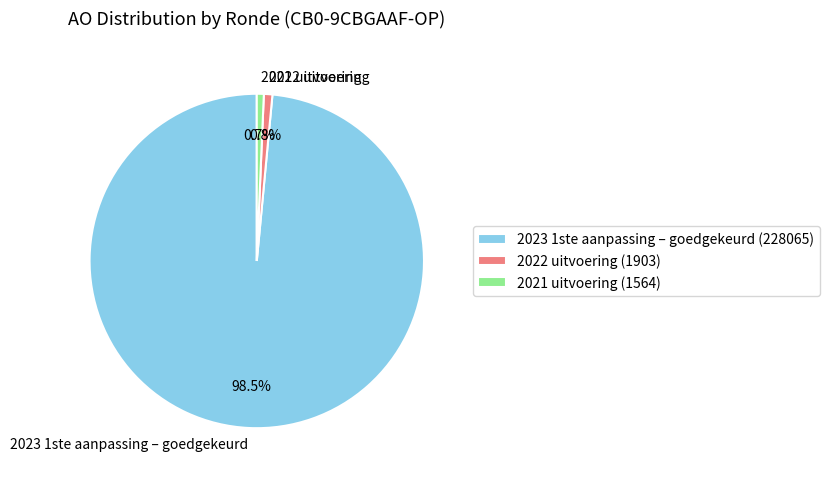

Combined, what portion of the pie is 2023 1ste aanpassing – goedgekeurd and 2022 uitvoering?

99.3%